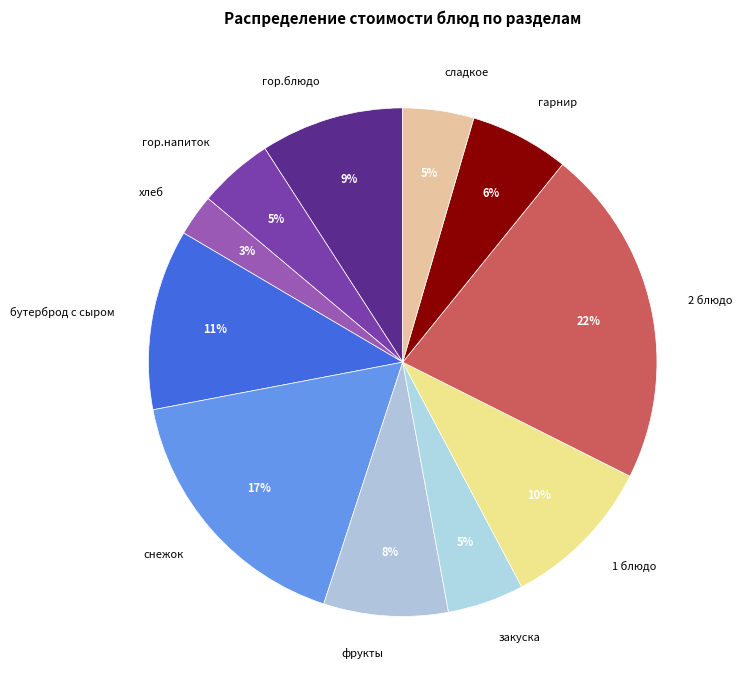

Which has a higher value, снежок or закуска?

снежок